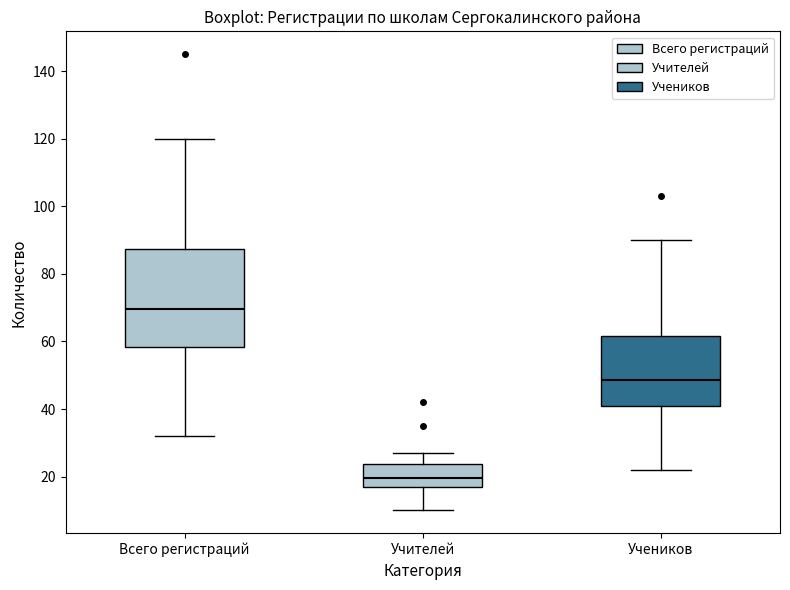

Reading left to right, transcribe this box plot: for each box, give where its median line is, the range the box spans, and where its two whiskers end, as read against the y-axis. The values are not printed on the chart, so give them approximately, as read against the axis.

Всего регистраций: median 70, box 58 to 88, whiskers 32 to 120
Учителей: median 20, box 18 to 24, whiskers 10 to 28
Учеников: median 48, box 42 to 62, whiskers 22 to 90